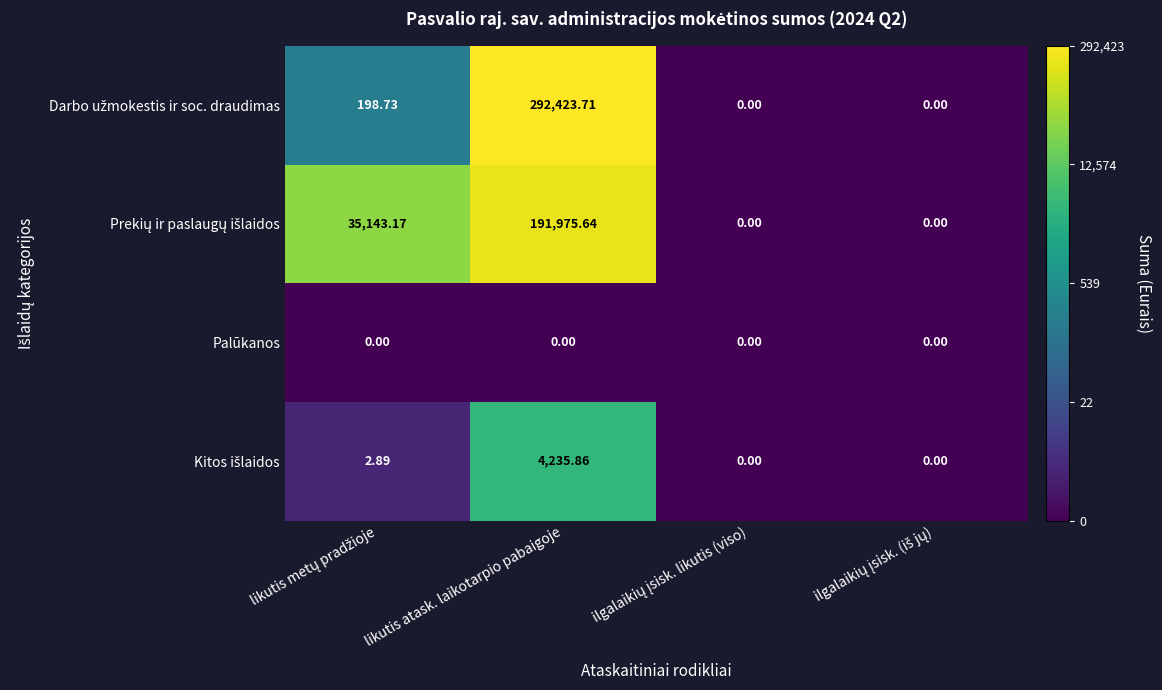

Which label corresponds to the largest value in the chart?

likutis atask. laikotarpio pabaigoje